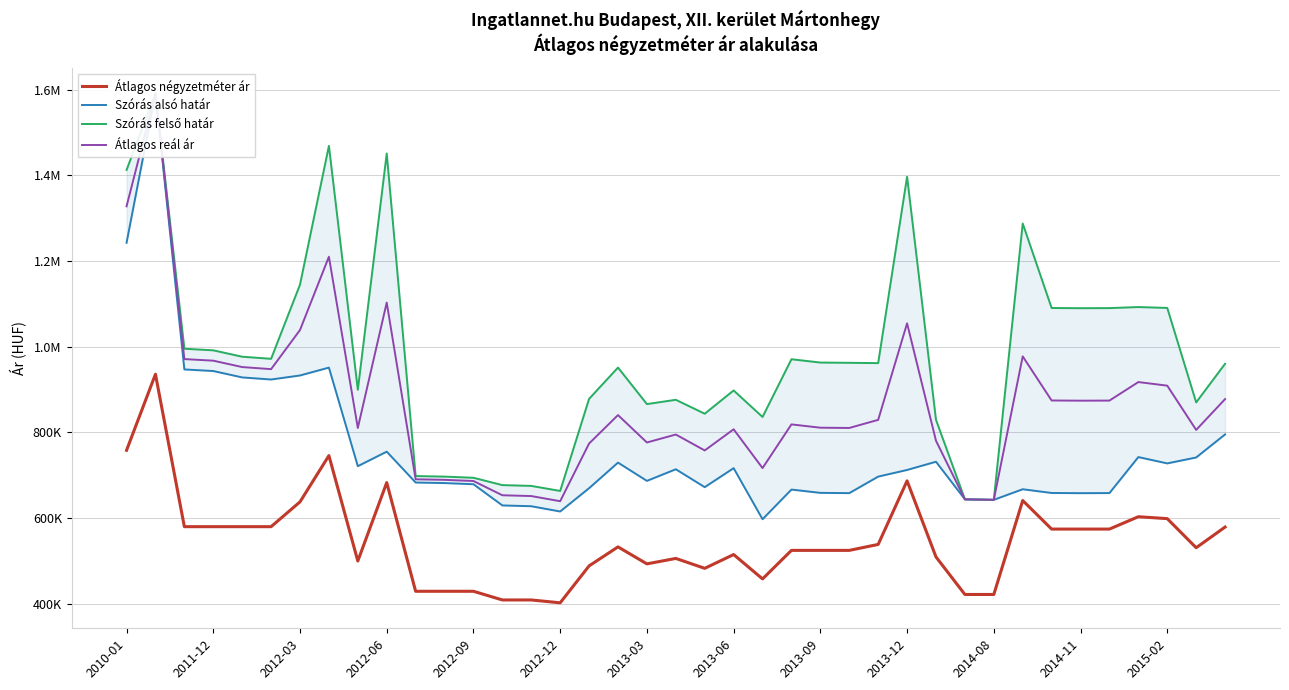

True or false: Szórás alsó határ and Átlagos reál ár cross at least once.

False